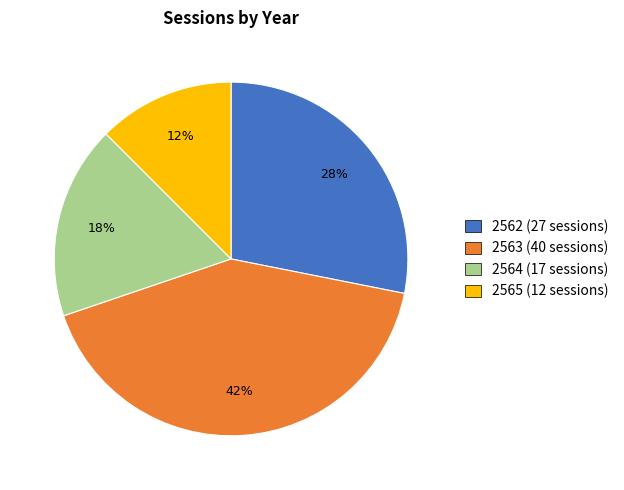

Combined, do 2562 (27 sessions) and 2563 (40 sessions) account for over 50%?

Yes